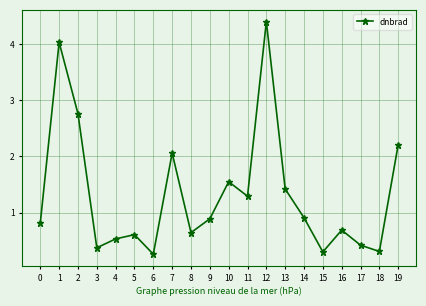

Does the chart have visible grid lines?

Yes